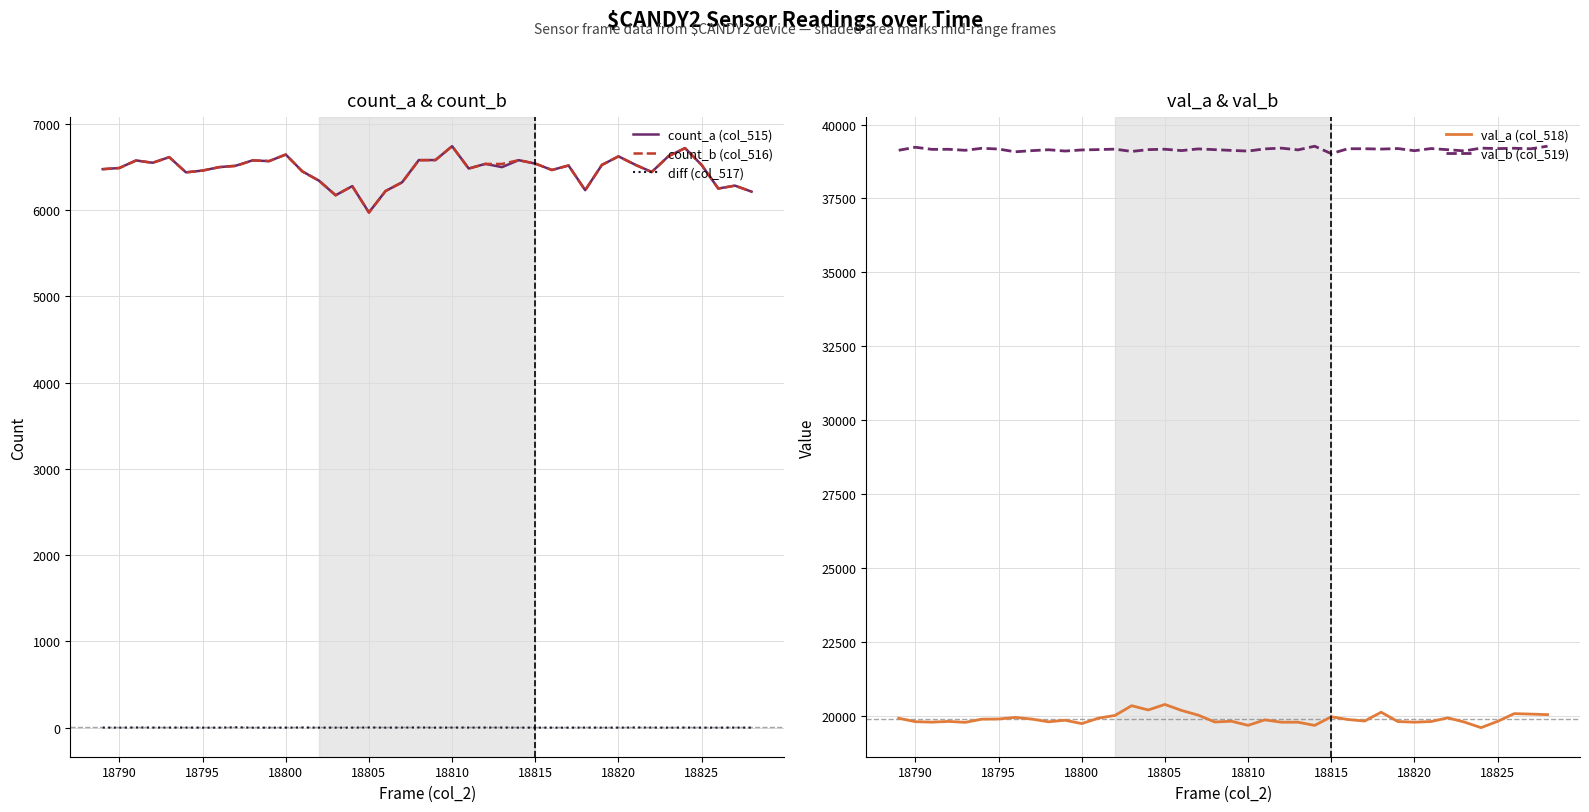

What is the highest value of the val_b (col_519) series?

39268